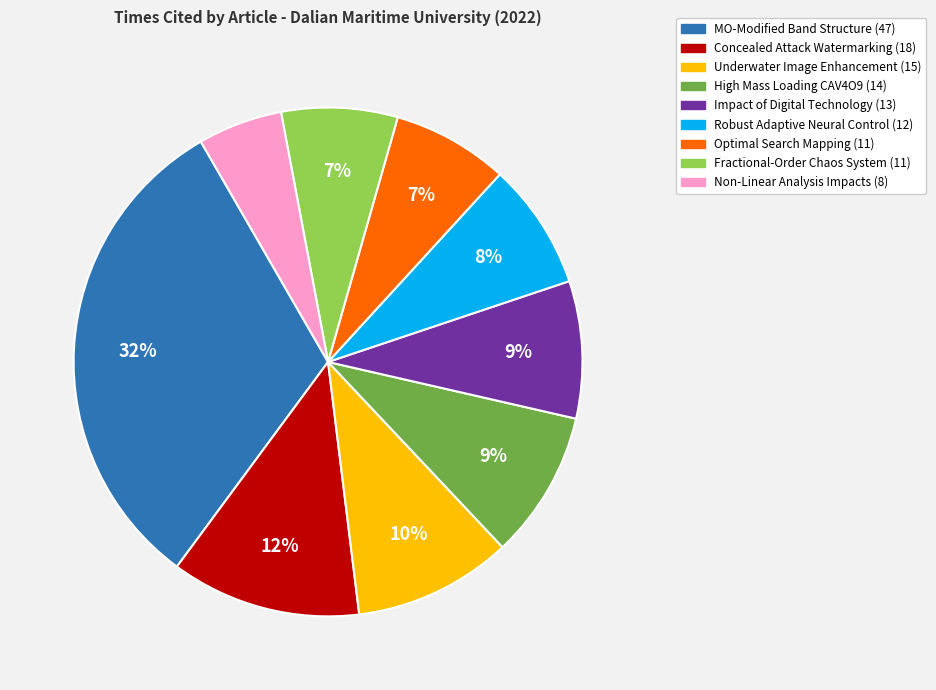

To the nearest percent, what is the average slice percentage?

11%